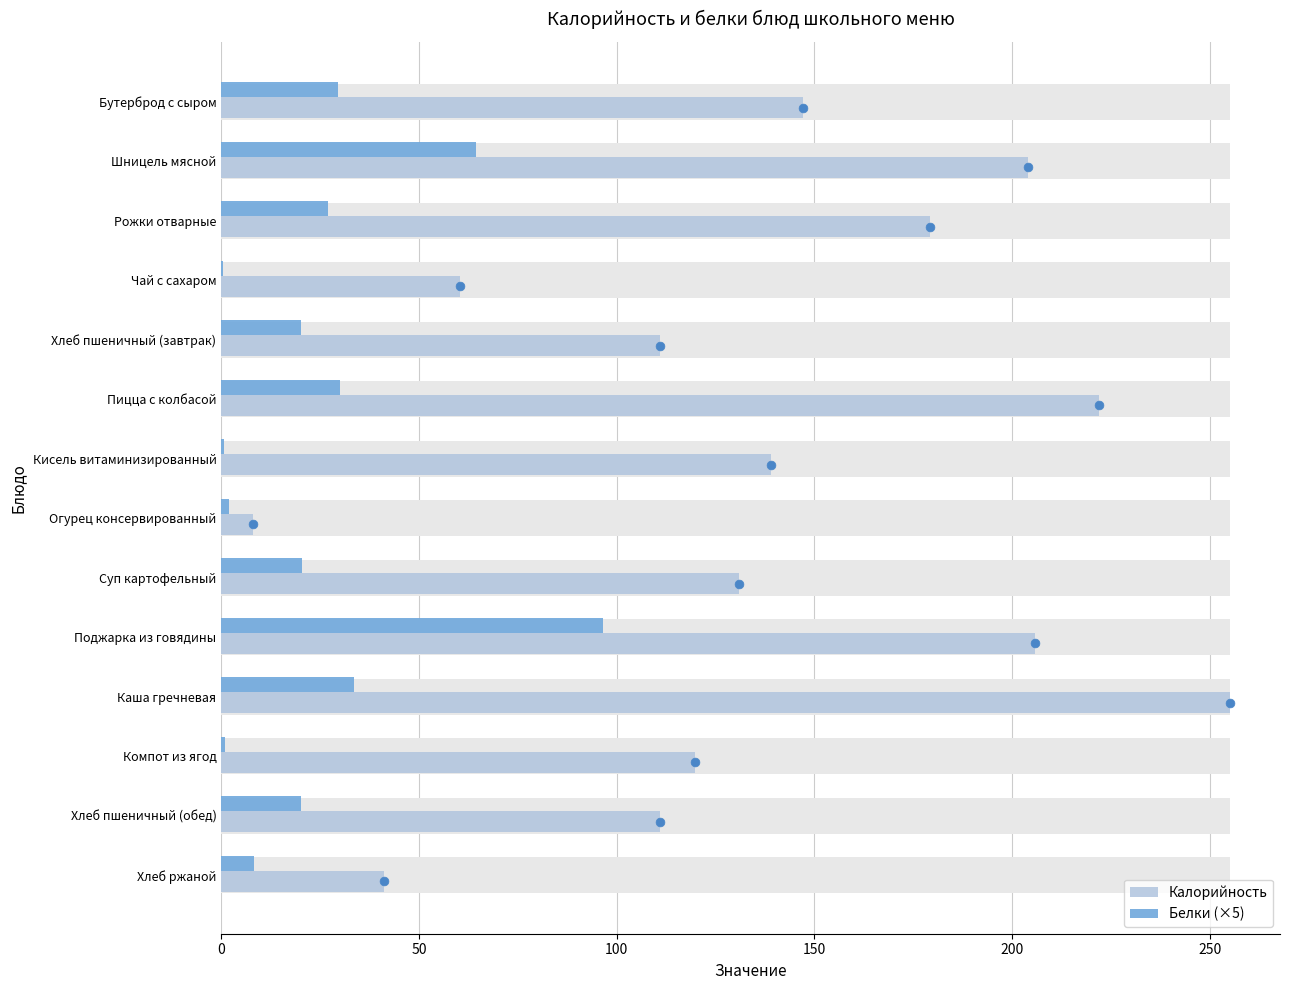

Which series contains the lowest Y value?

Белки (×5)